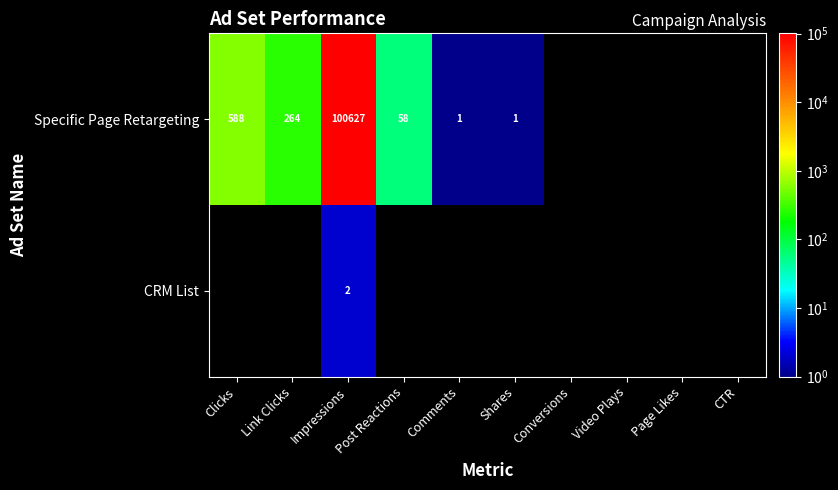

What is the sum of the Specific Page Retargeting values at Impressions and Shares?

100628